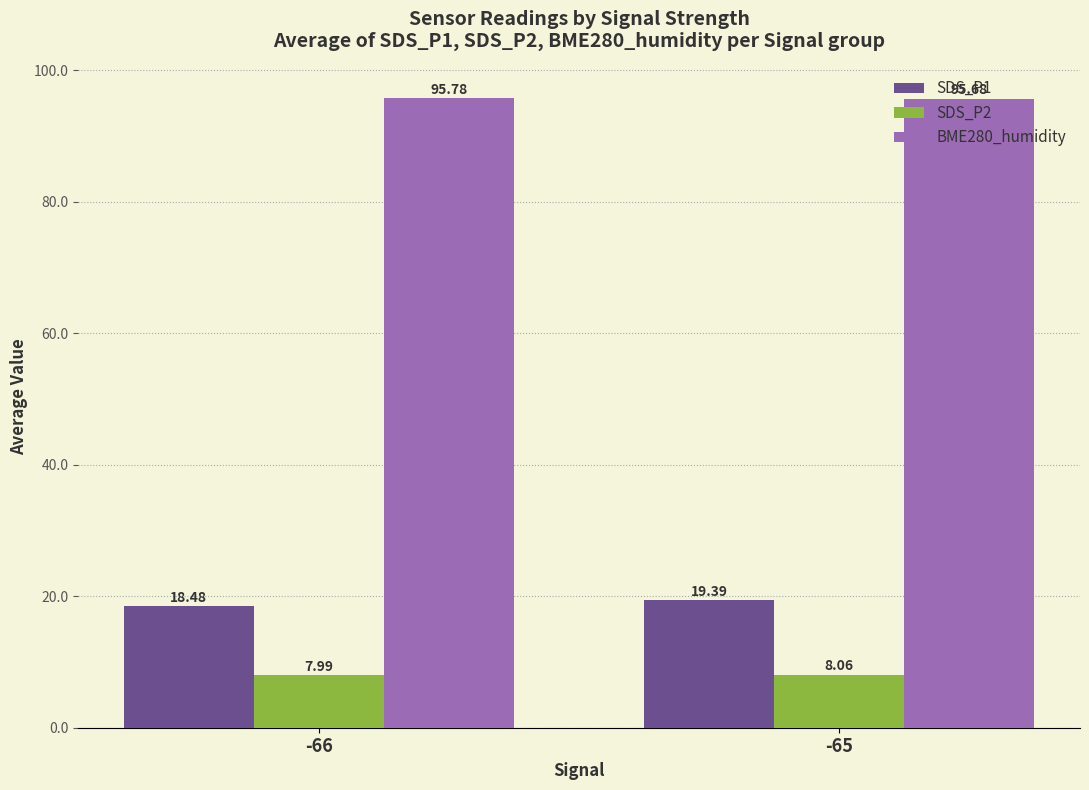

Count the BME280_humidity values in the range 95 to 96.

2